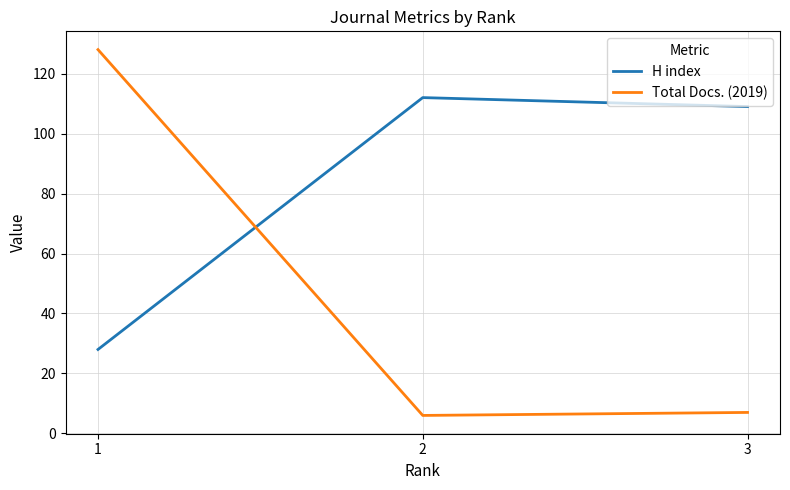

Which series has the widest spread of values?

Total Docs. (2019)